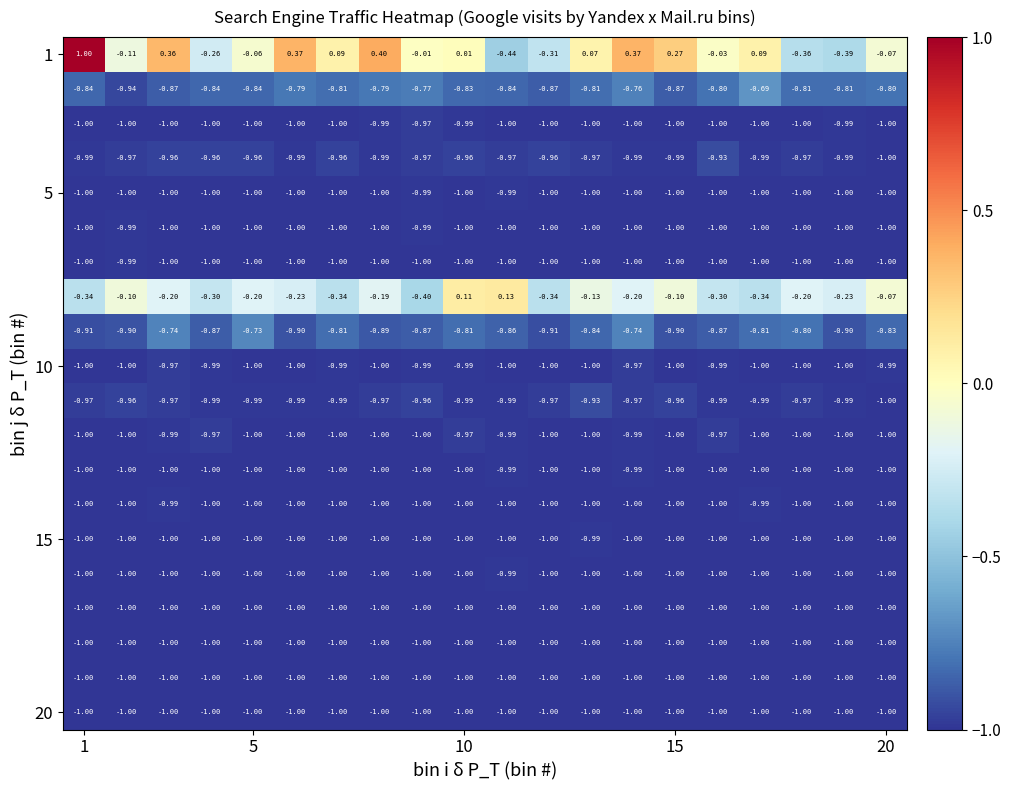

How many data points does each series have?

20